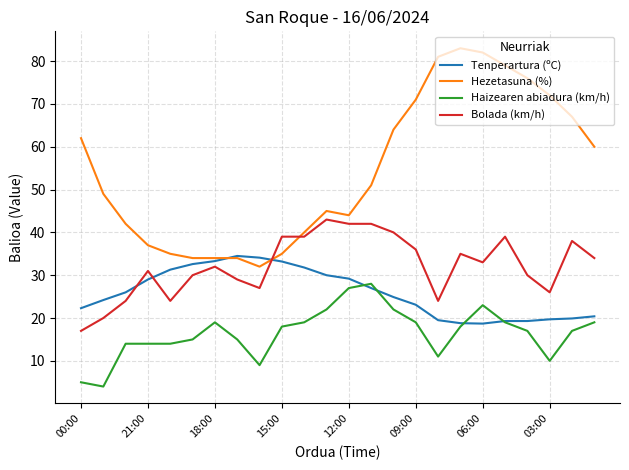

Which series has the widest spread of values?

Hezetasuna (%)